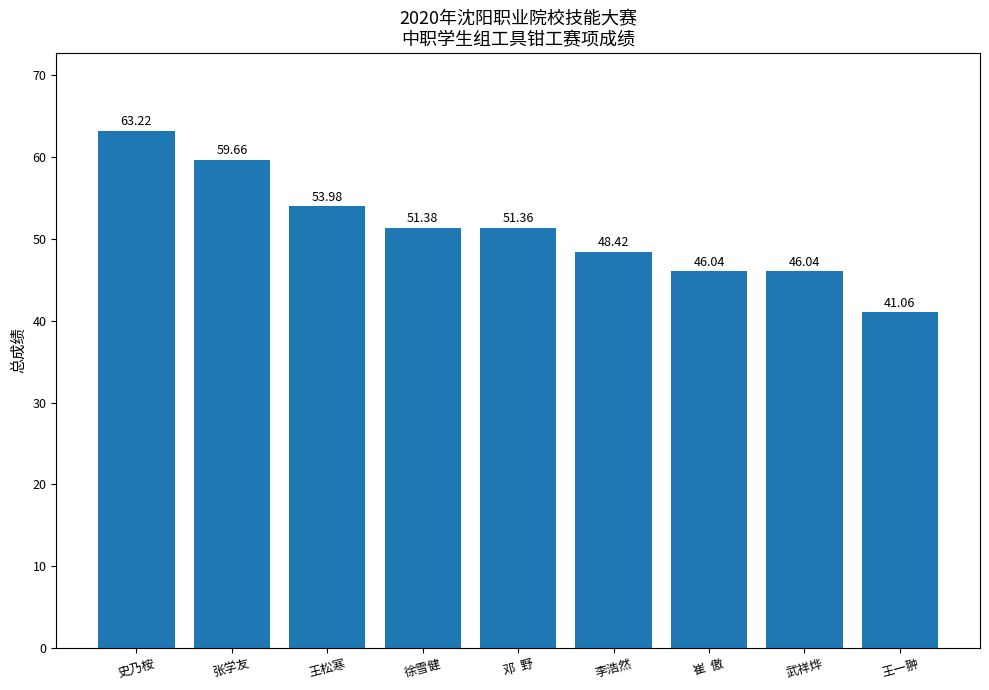

At which category does the chart reach its minimum across all series?

王一翀